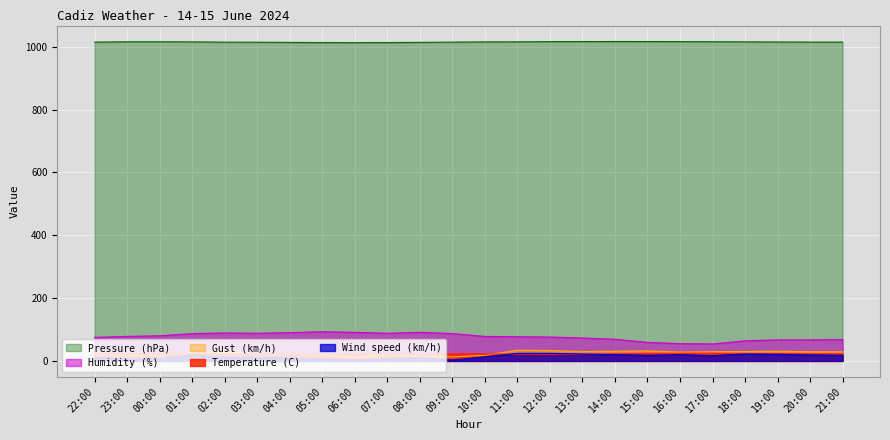

What is the value of the Gust (km/h) point at the 12th from the left?

13.0